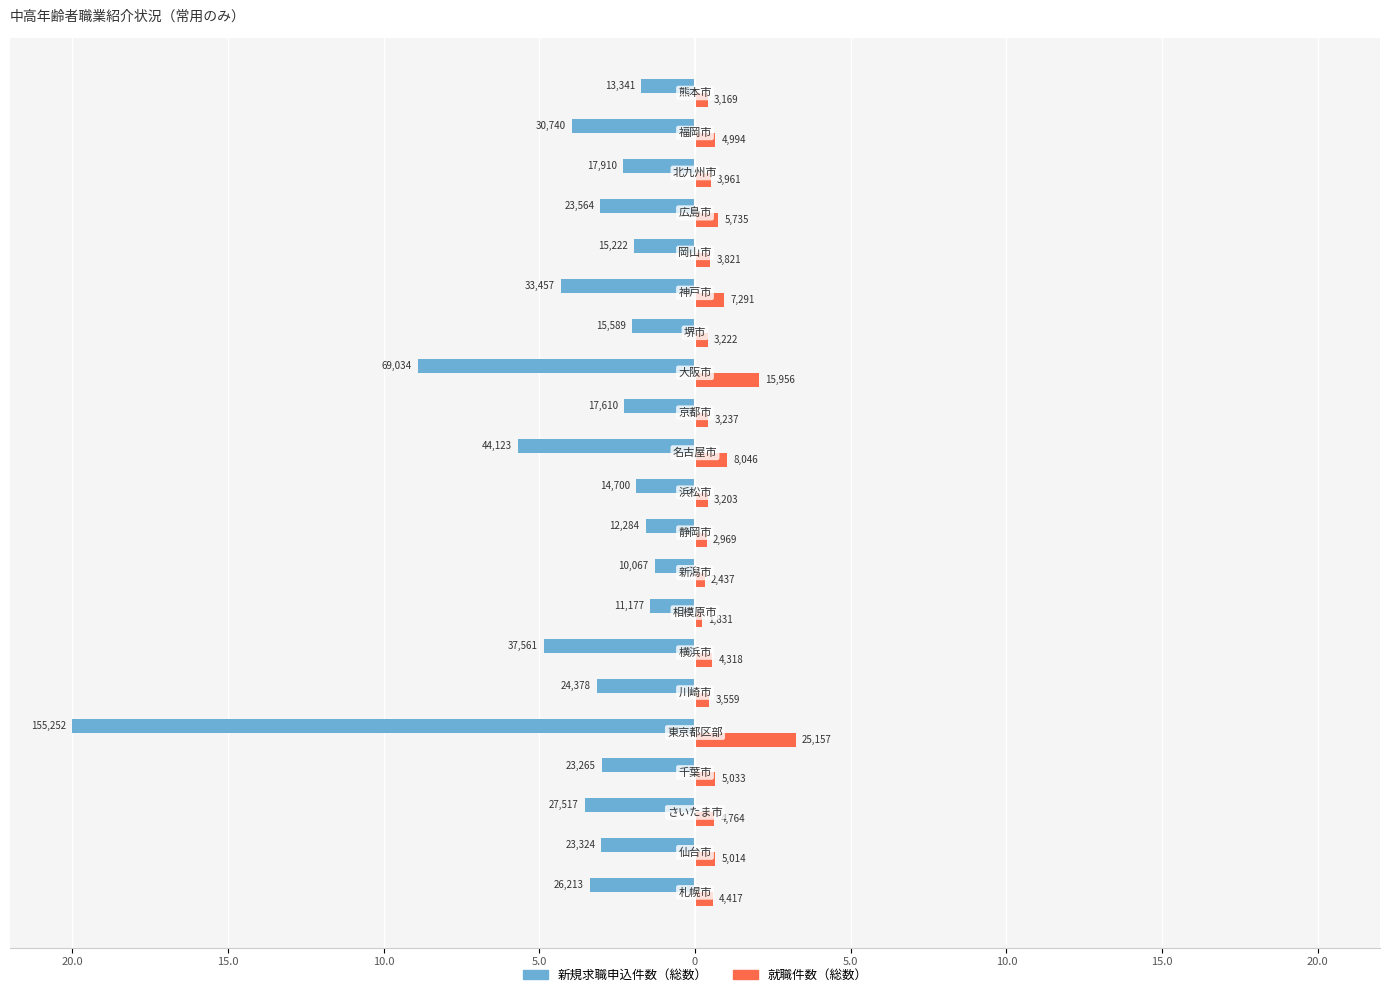

What are all the series names shown in the legend?

新規求職申込件数（総数）, 就職件数（総数）